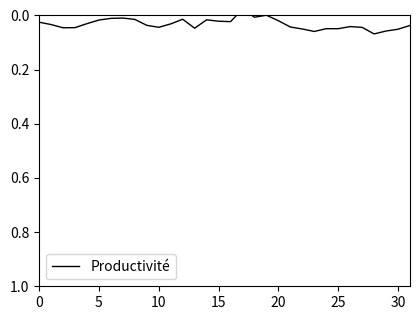

Which label corresponds to the smallest value in the chart?

17